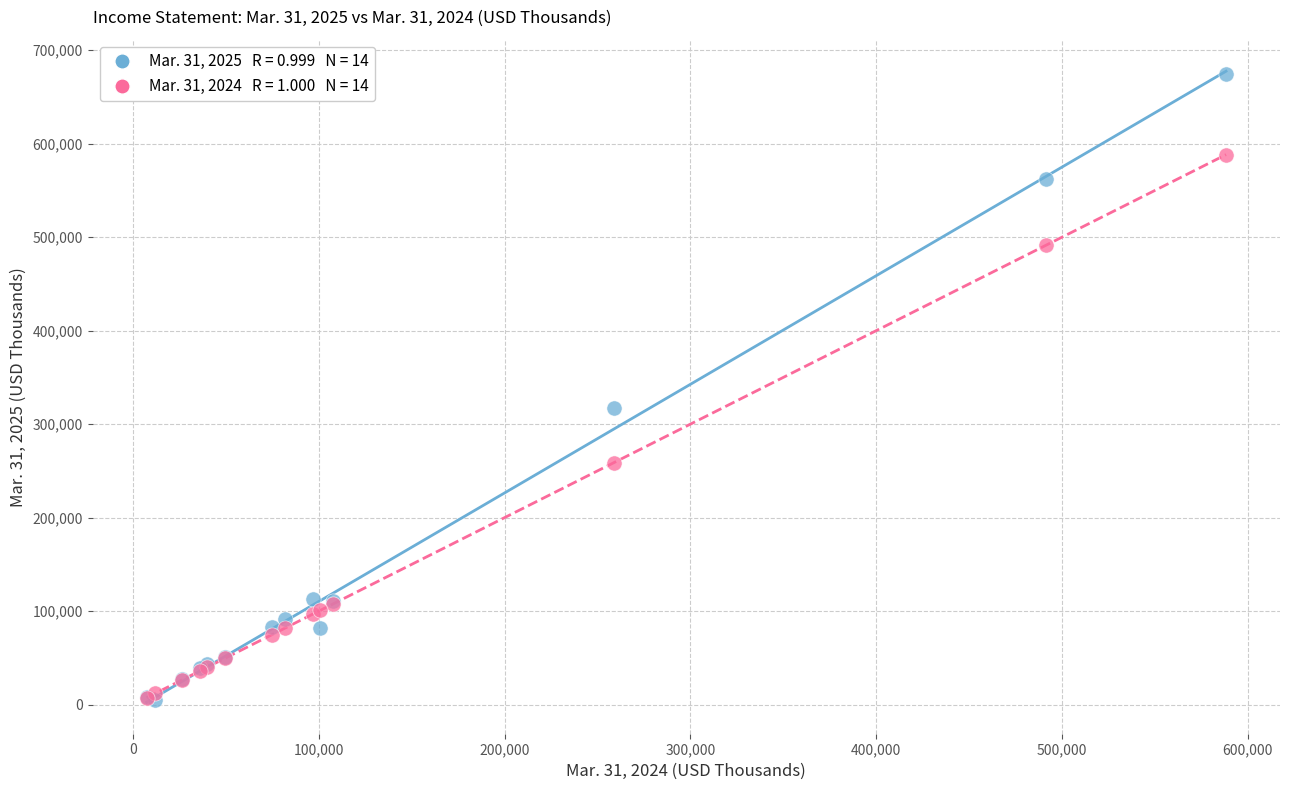

Across all series, what Y value is closest to 339915?

317157